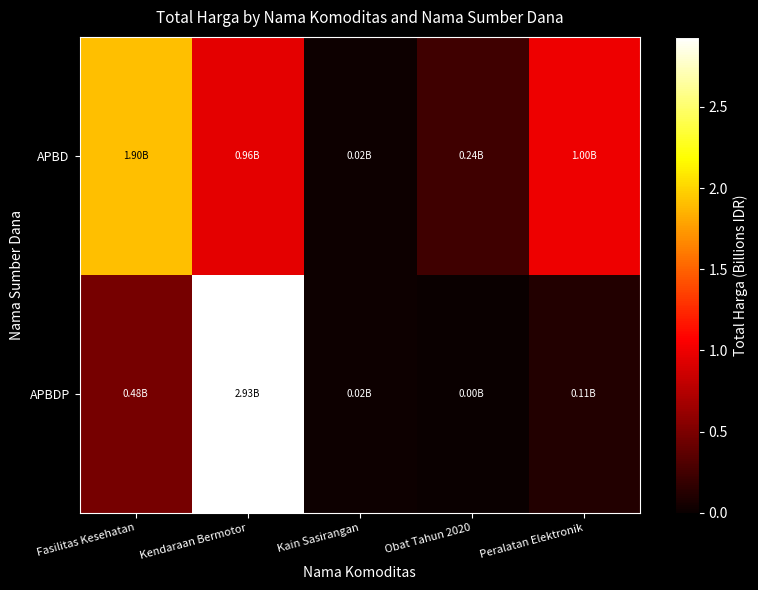

What is the difference between the highest and lowest values at Fasilitas Kesehatan?

1.4